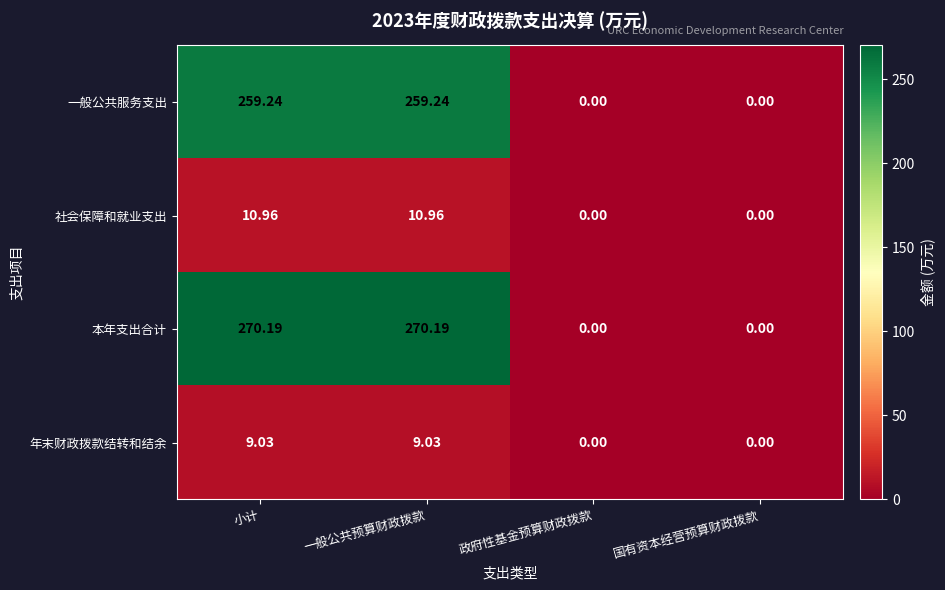

What is the spread (max minus min) of values at 一般公共预算财政拨款?

261.2